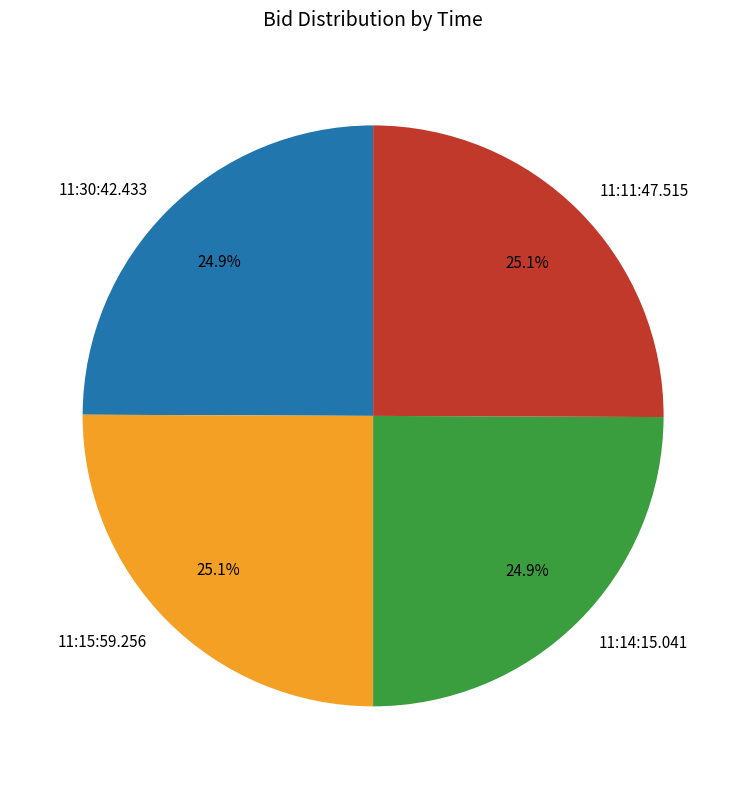

What percentage is the 11:14:15.041 slice, to the nearest percent?

25%